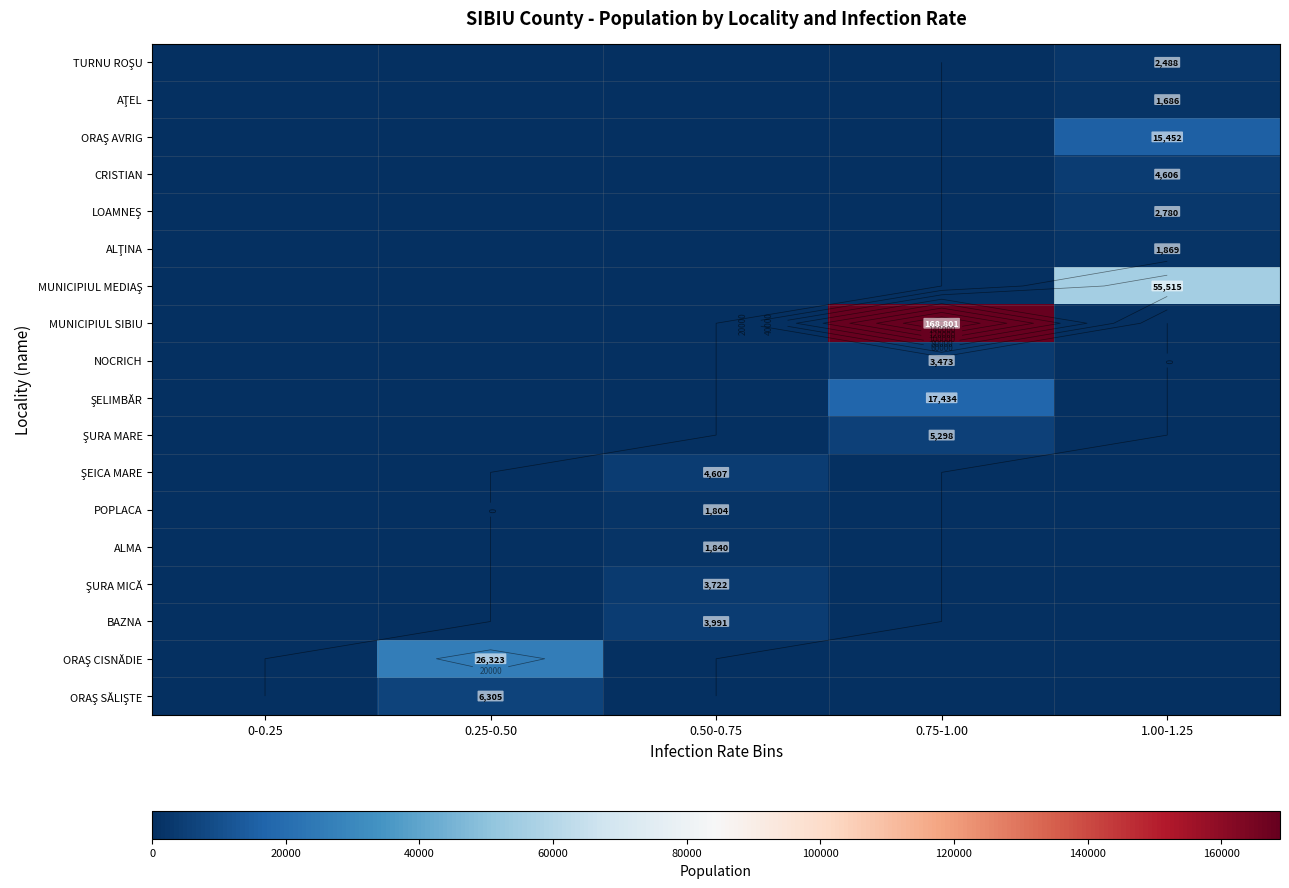

At how many categories does at least one series exceed 105987?

1